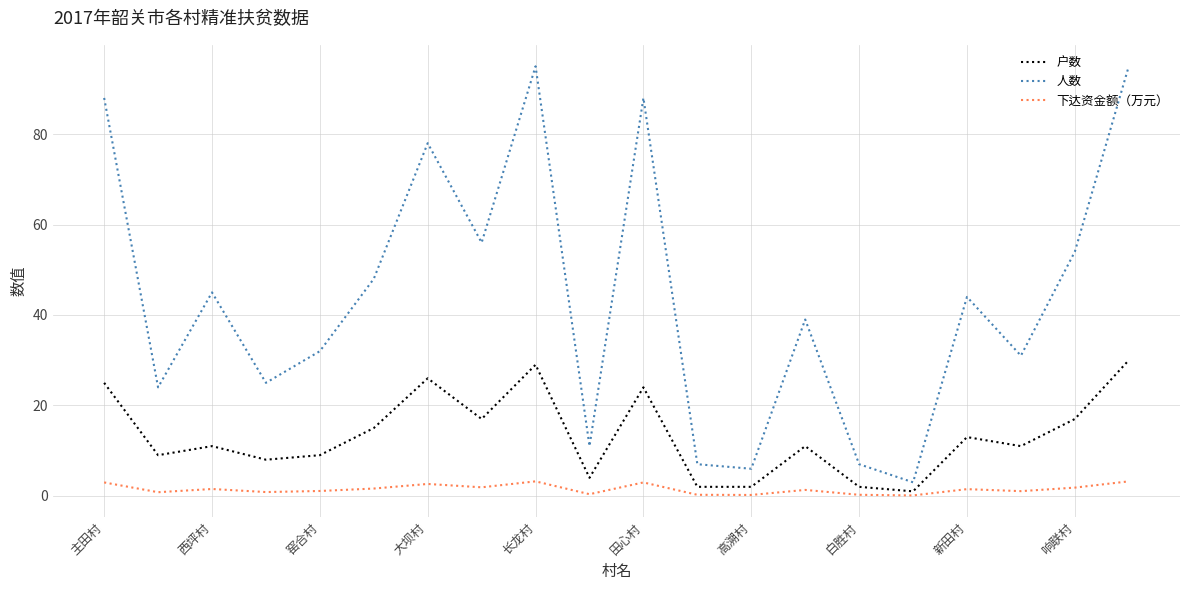

What is the minimum value for 下达资金额（万元）?

0.1